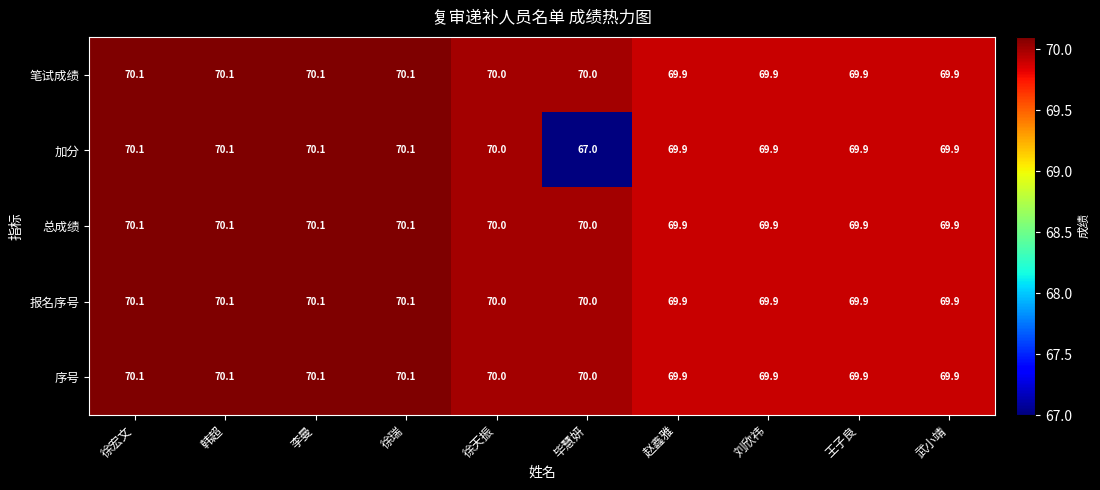

What is the sum of all 笔试成绩 values?

700.0